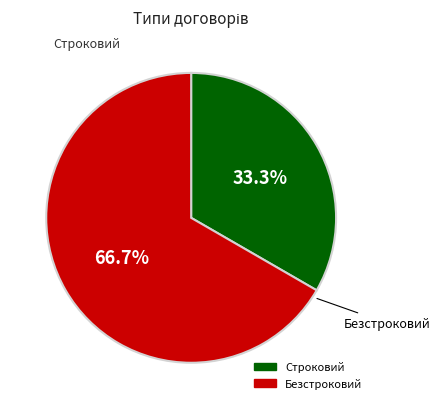

Between Строковий and Безстроковий, which is larger?

Безстроковий